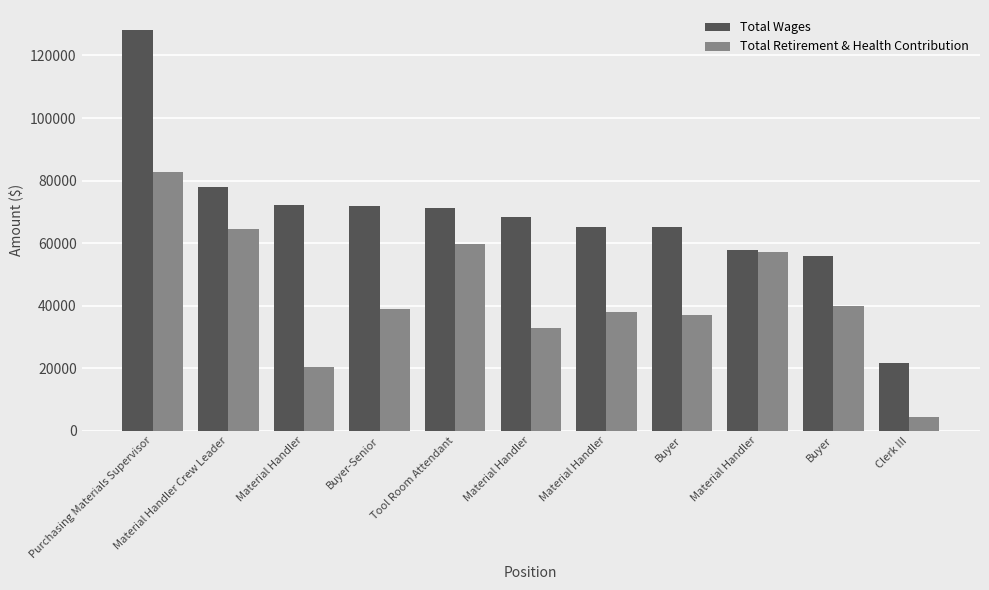

What is the minimum value for Total Retirement & Health Contribution?

4260